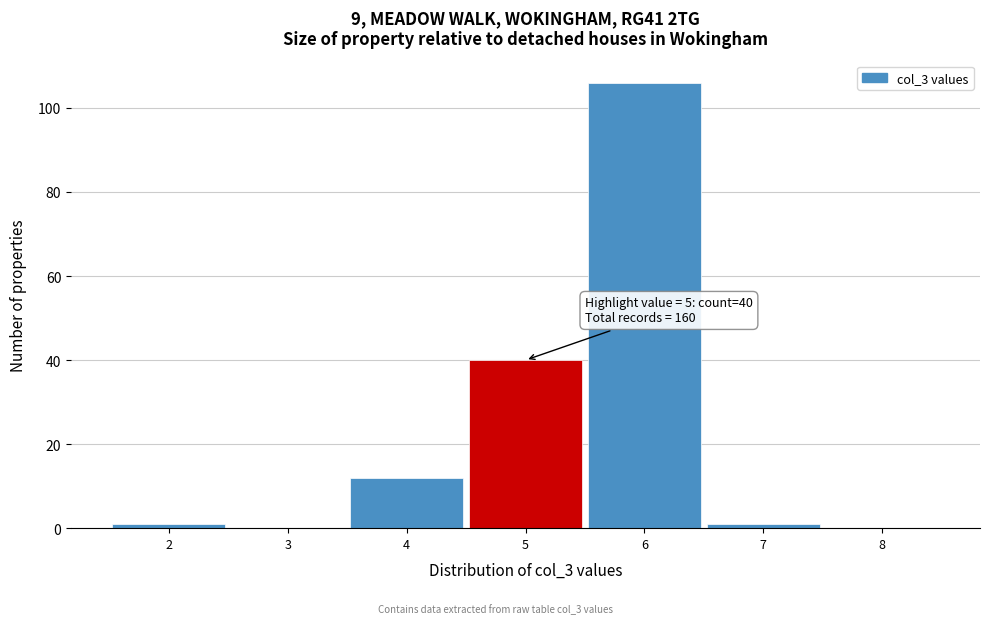

Which range on the x-axis has the tallest bar?

5.5 to 6.5